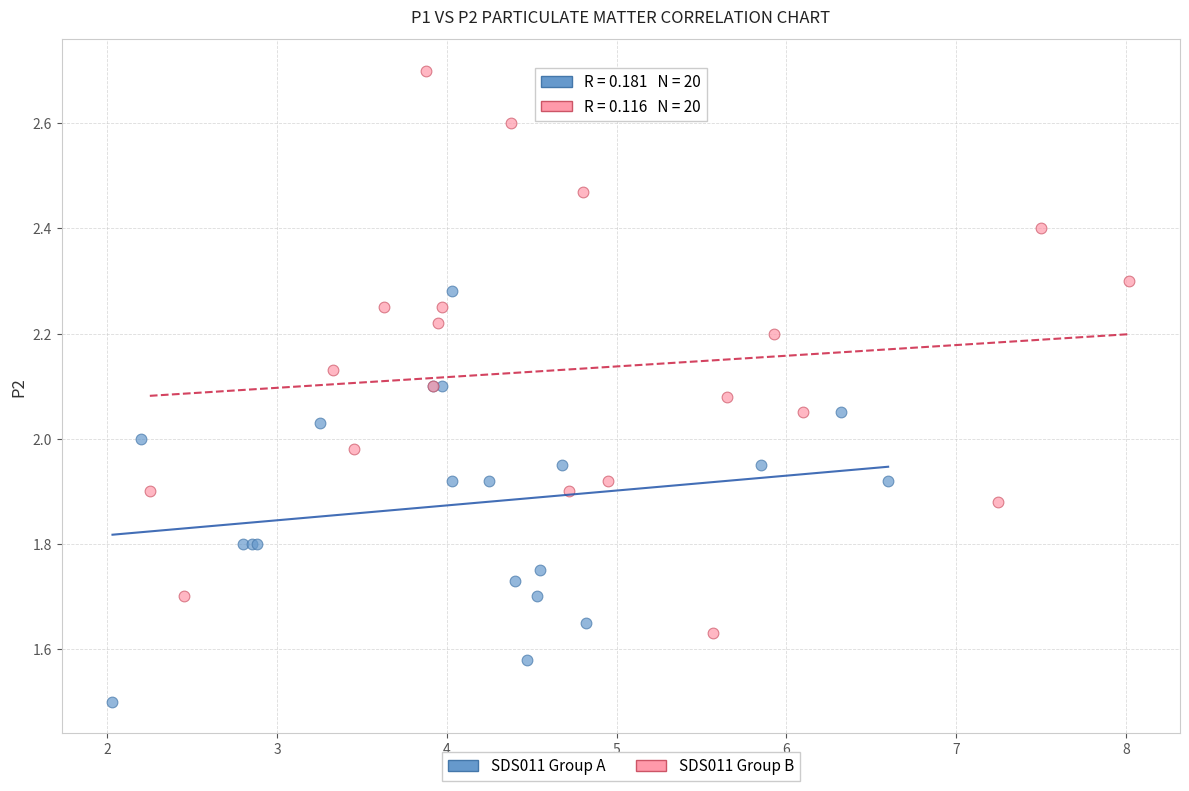

Which series contains the lowest Y value?

SDS011 Group A